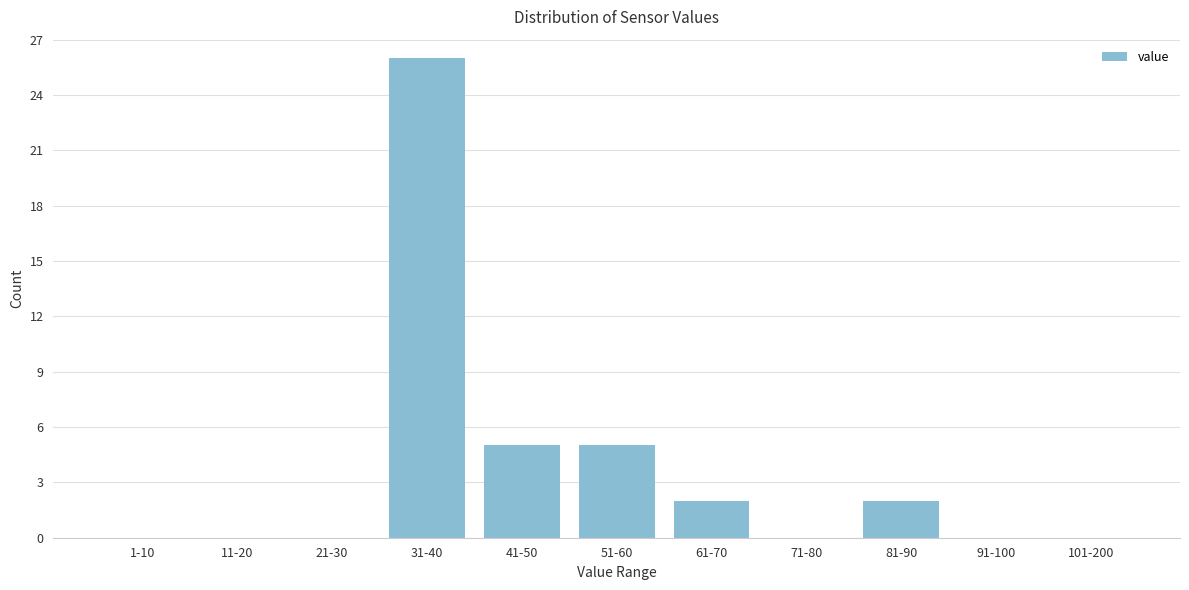

Reading left to right, list all the values displayed in this chart.

1-10=0	11-20=0	21-30=0	31-40=26	41-50=5	51-60=5	61-70=2	71-80=0	81-90=2	91-100=0	101-200=0